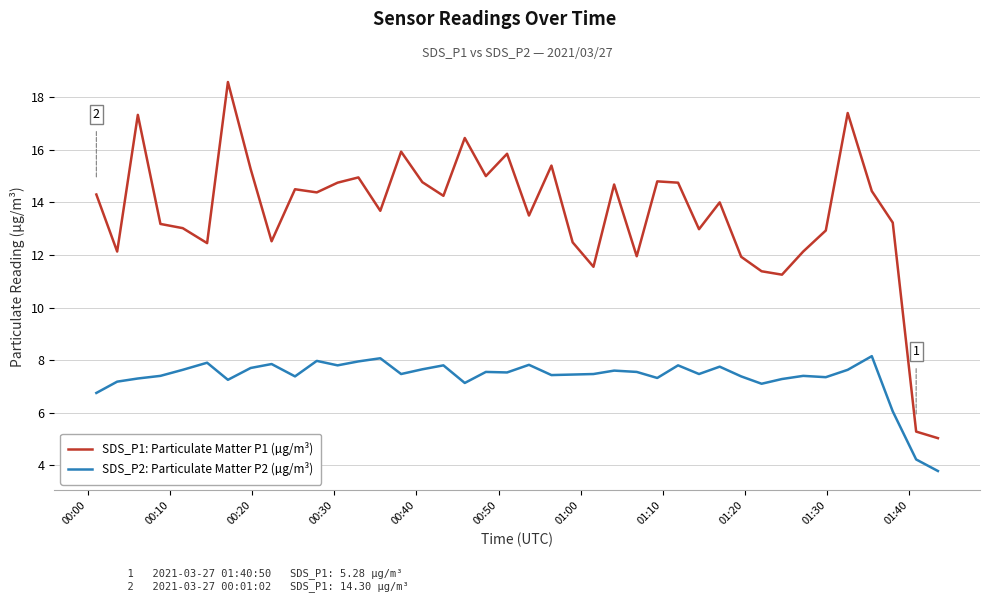

True or false: SDS_P2: Particulate Matter P2 (µg/m³) and SDS_P1: Particulate Matter P1 (µg/m³) cross at least once.

False